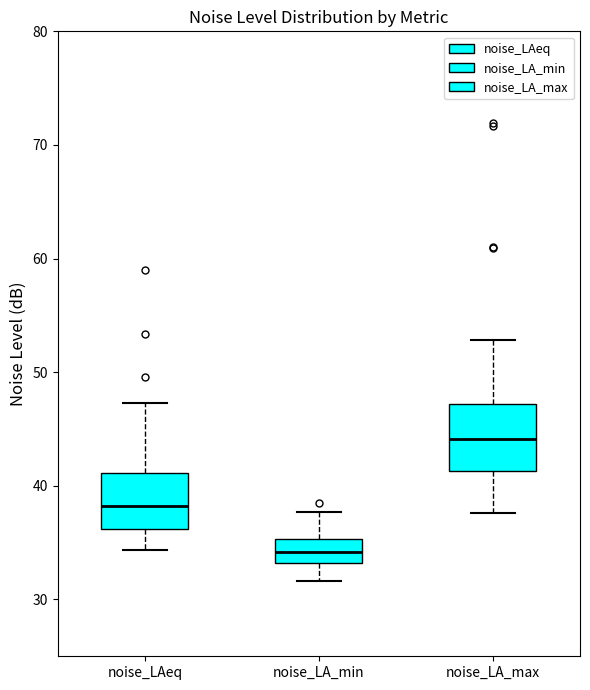

Which box has the highest median line?

noise_LA_max